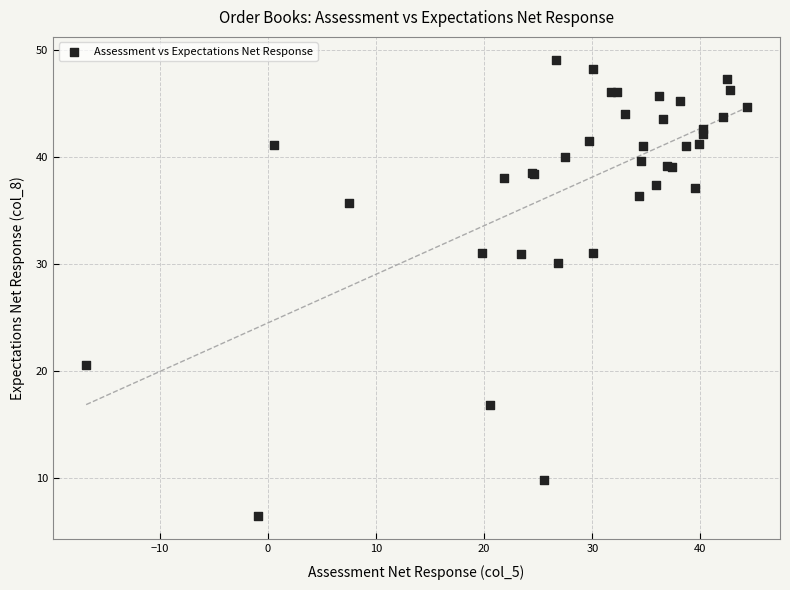

What Y value in the scatter plot is closest to 27?

30.1